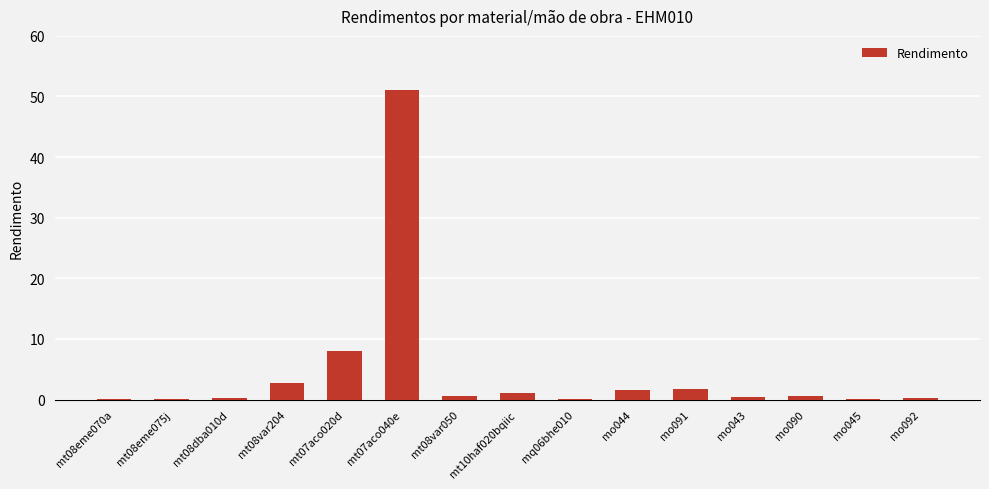

The chart shows a value of 0.0 at mt08eme075j. True or false?

True